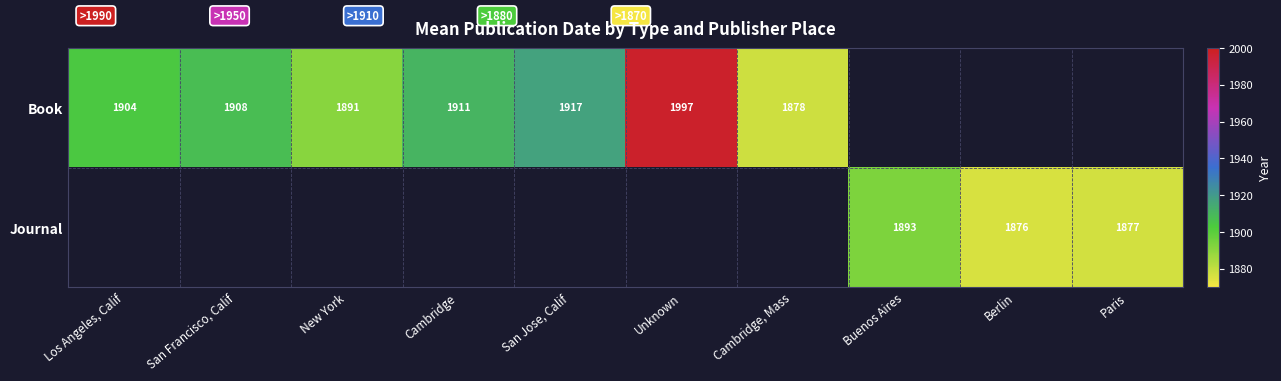

How many distinct data groups are displayed?

2